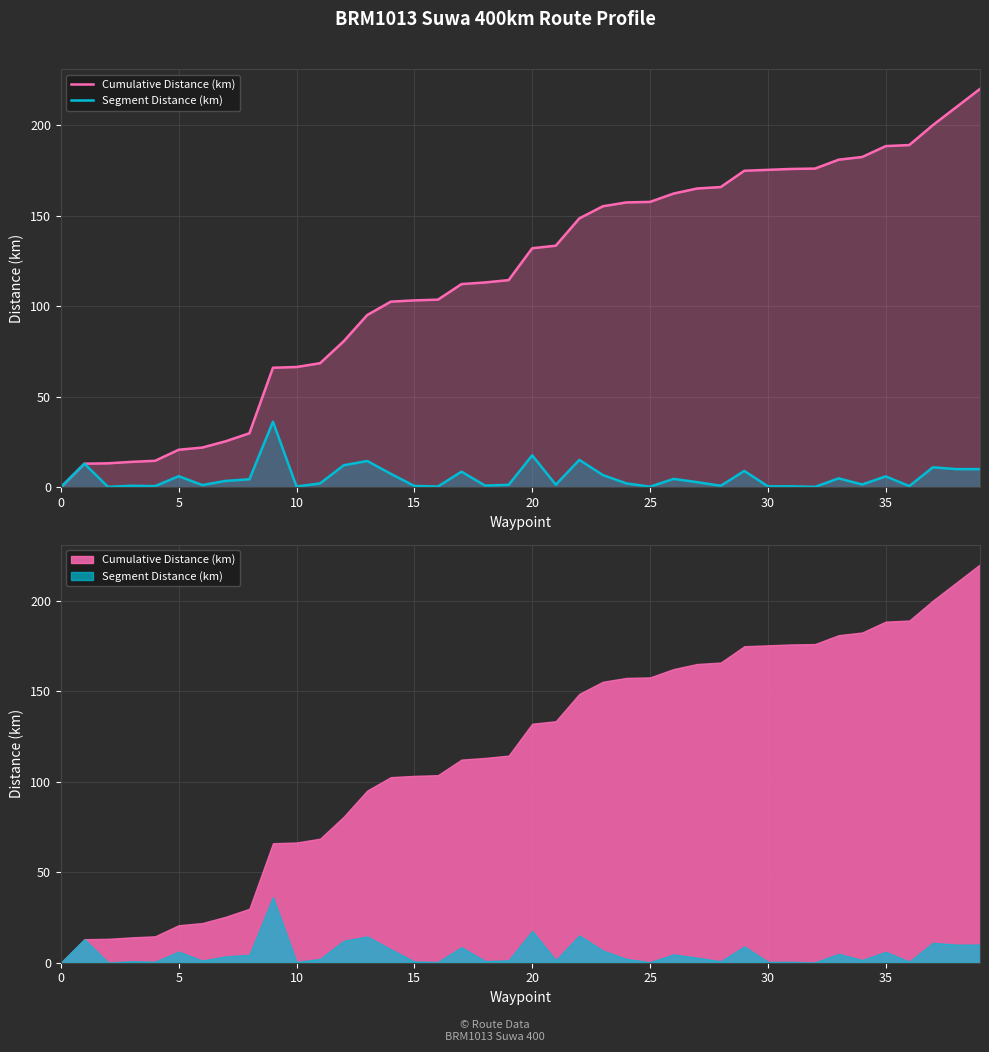

Reading left to right, transcribe all the data shown in this chart.

Cumulative Distance (km): 0.0	13.0	13.2	14.0	14.6	20.7	21.9	25.4	29.8	66.0	66.4	68.5	80.6	95.1	102.5	103.2	103.6	112.2	113.1	114.4	132.0	133.4	148.5	155.2	157.3	157.6	162.2	165.0	165.8	174.8	175.3	175.8	176.0	180.9	182.4	188.4	189.0	200.0	210.0	220.0
Segment Distance (km): 0.0	13.0	0.2	0.8	0.6	6.1	1.2	3.5	4.4	36.2	0.4	2.1	12.1	14.5	7.4	0.7	0.4	8.6	0.9	1.3	17.6	1.4	15.1	6.7	2.1	0.3	4.6	2.8	0.8	9.0	0.5	0.5	0.2	4.9	1.5	6.0	0.6	11.0	10.0	10.0